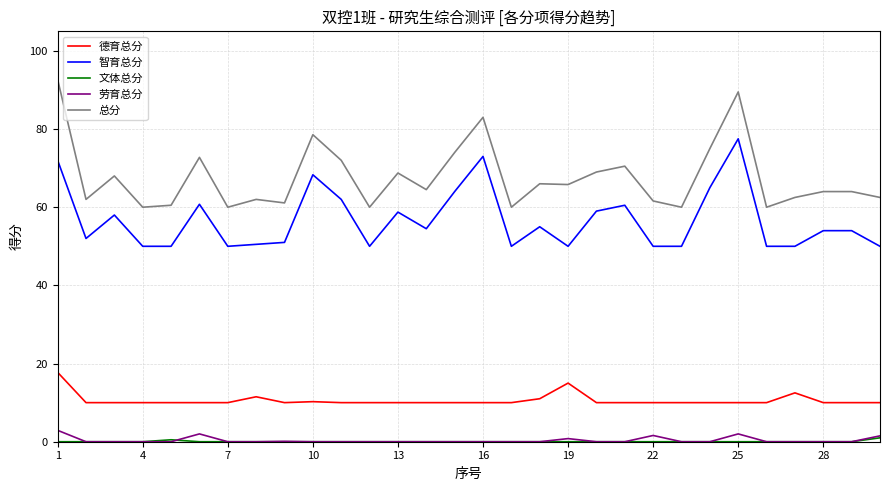

Which series has the widest spread of values?

总分